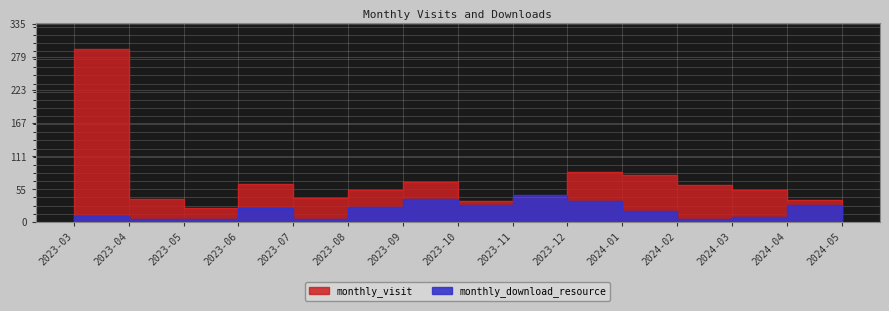

At how many categories does at least one series exceed 91?

1